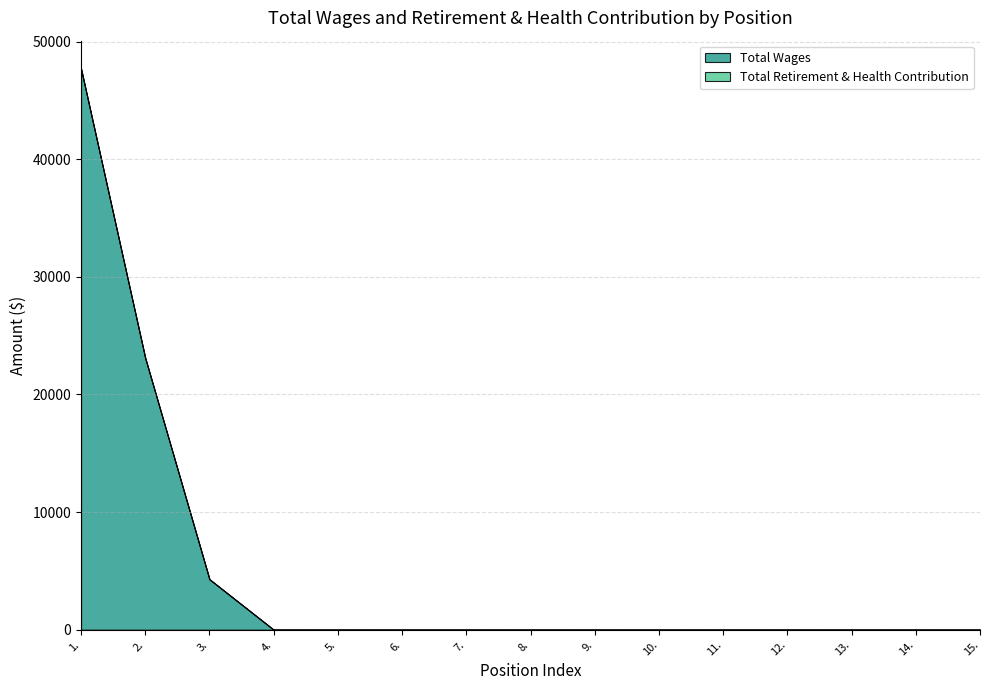

At which category is the sum across all series the highest?

1.